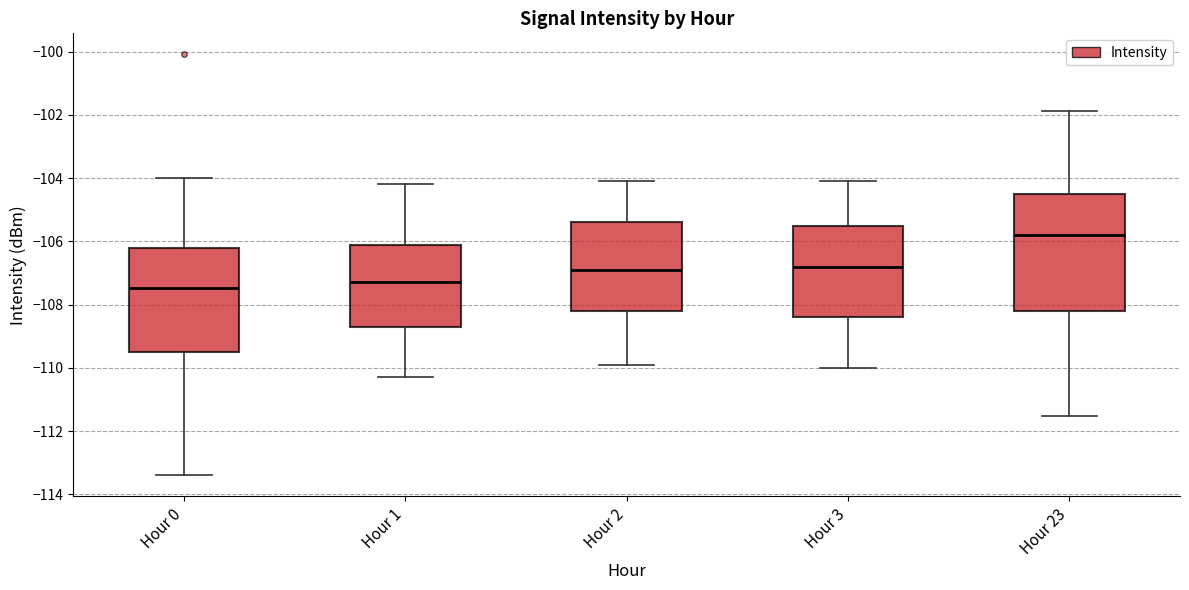

Comparing the boxes themselves (not the whiskers), which one is the tallest?

Hour 23